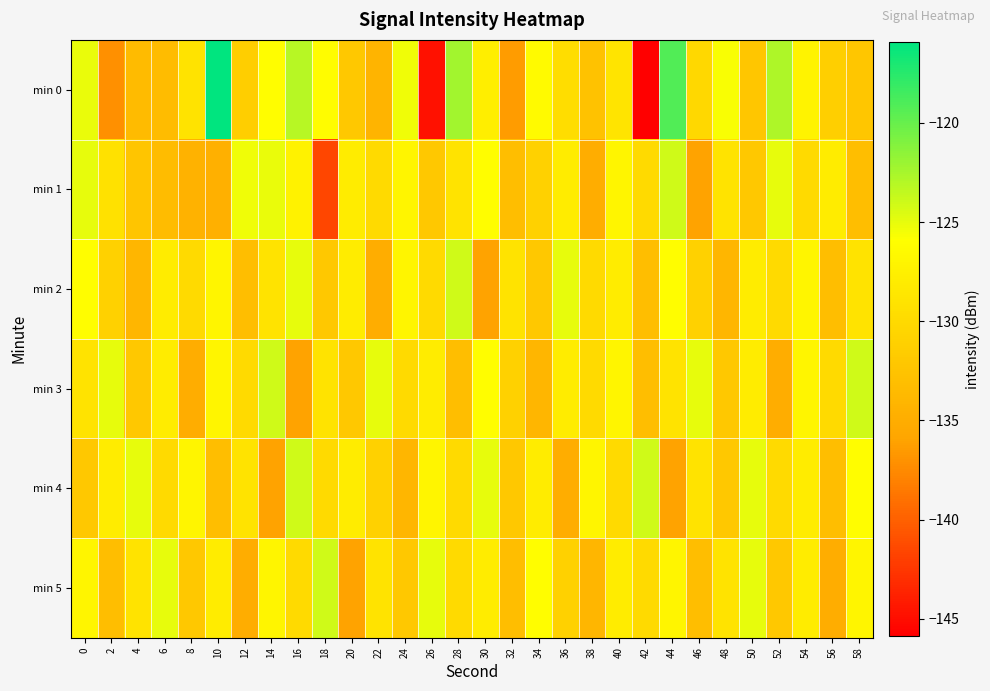

Reading left to right, what are all the values shown in this chart?

min 0: 0=-125.0	2=-137.2	4=-133.4	6=-133.3	8=-128.9	10=-115.9	12=-131.3	14=-126.0	16=-123.1	18=-126.1	20=-132.0	22=-134.2	24=-125.4	26=-144.7	28=-122.3	30=-127.8	32=-136.4	34=-126.4	36=-129.6	38=-132.6	40=-128.8	42=-145.8	44=-119.1	46=-130.3	48=-125.7	50=-132.2	52=-122.7	54=-127.2	56=-131.2	58=-132.3
min 1: 0=-125.0	2=-129.2	4=-132.3	6=-133.2	8=-134.5	10=-134.6	12=-125.4	14=-125.0	16=-127.4	18=-141.6	20=-128.0	22=-130.0	24=-127.0	26=-132.0	28=-129.0	30=-126.0	32=-133.0	34=-131.0	36=-128.0	38=-135.0	40=-127.0	42=-130.0	44=-124.0	46=-136.0	48=-129.0	50=-132.0	52=-125.0	54=-130.0	56=-128.0	58=-133.0
min 2: 0=-126.0	2=-131.0	4=-134.0	6=-128.0	8=-130.0	10=-127.0	12=-133.0	14=-129.0	16=-125.0	18=-132.0	20=-128.0	22=-135.0	24=-127.0	26=-130.0	28=-124.0	30=-136.0	32=-129.0	34=-132.0	36=-125.0	38=-130.0	40=-128.0	42=-133.0	44=-126.0	46=-131.0	48=-134.0	50=-128.0	52=-130.0	54=-127.0	56=-133.0	58=-129.0
min 3: 0=-129.0	2=-125.0	4=-132.0	6=-128.0	8=-135.0	10=-127.0	12=-130.0	14=-124.0	16=-136.0	18=-129.0	20=-132.0	22=-125.0	24=-130.0	26=-128.0	28=-133.0	30=-126.0	32=-131.0	34=-134.0	36=-128.0	38=-130.0	40=-127.0	42=-133.0	44=-129.0	46=-125.0	48=-132.0	50=-128.0	52=-135.0	54=-127.0	56=-130.0	58=-124.0
min 4: 0=-132.0	2=-128.0	4=-125.0	6=-130.0	8=-127.0	10=-133.0	12=-129.0	14=-136.0	16=-124.0	18=-130.0	20=-128.0	22=-131.0	24=-134.0	26=-127.0	28=-130.0	30=-125.0	32=-132.0	34=-128.0	36=-135.0	38=-127.0	40=-130.0	42=-124.0	44=-136.0	46=-129.0	48=-132.0	50=-125.0	52=-130.0	54=-128.0	56=-133.0	58=-126.0
min 5: 0=-127.0	2=-133.0	4=-129.0	6=-125.0	8=-132.0	10=-128.0	12=-135.0	14=-127.0	16=-130.0	18=-124.0	20=-136.0	22=-129.0	24=-132.0	26=-125.0	28=-130.0	30=-128.0	32=-133.0	34=-126.0	36=-131.0	38=-134.0	40=-128.0	42=-130.0	44=-127.0	46=-133.0	48=-129.0	50=-125.0	52=-132.0	54=-128.0	56=-135.0	58=-127.0